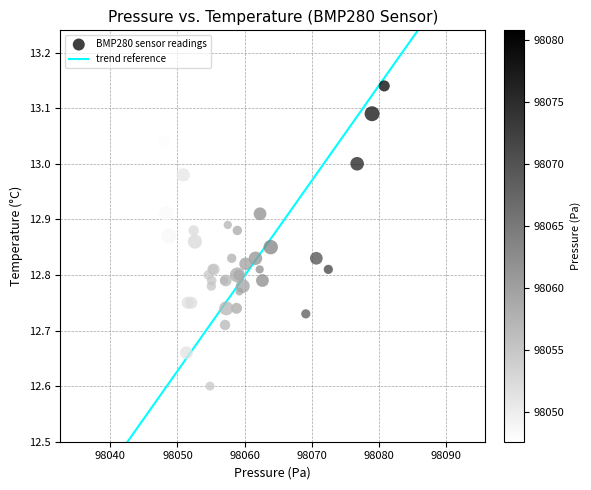

What Y value in the scatter plot is closest to 12?

12.6